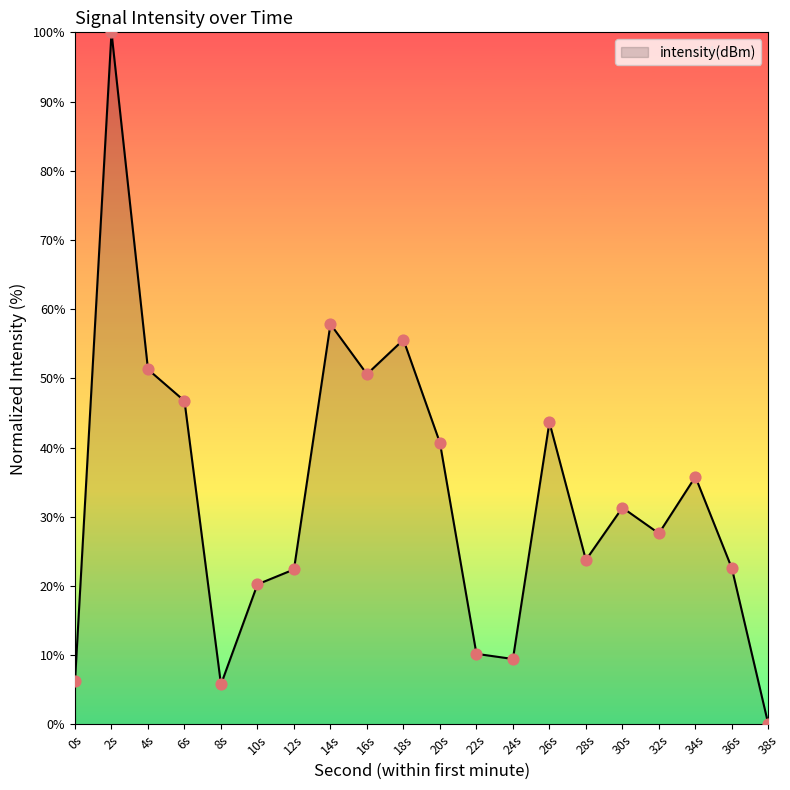

Between 0s and 26s, which is larger?

26s